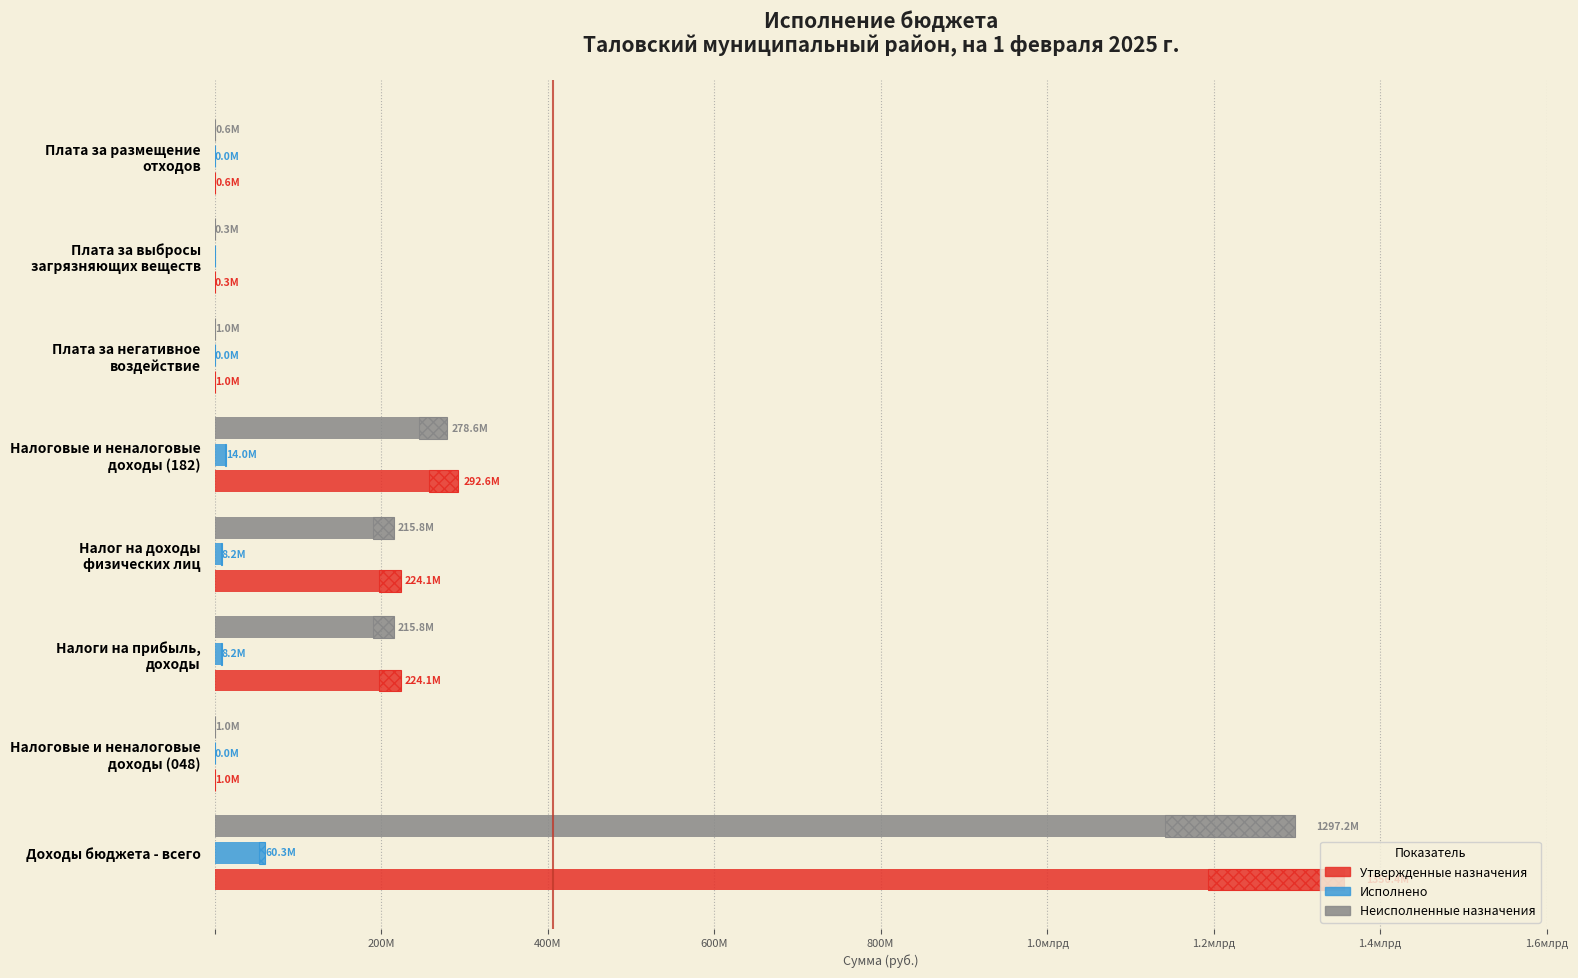

What are all the series names shown in the legend?

Утвержденные назначения, Исполнено, Неисполненные назначения